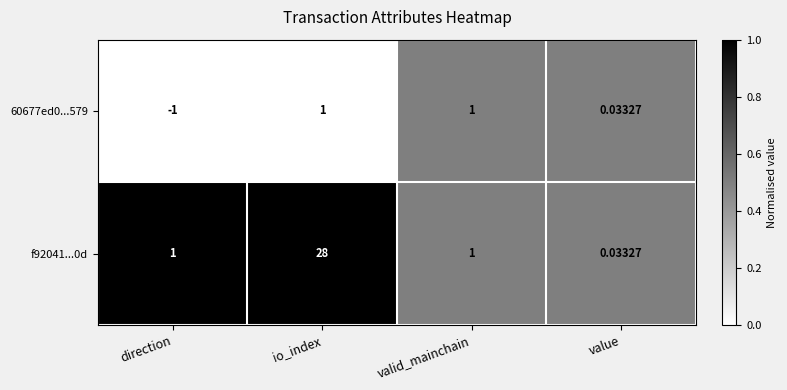

Rank the series by their average value, from lowest to highest.

60677ed0...579, f92041...0d